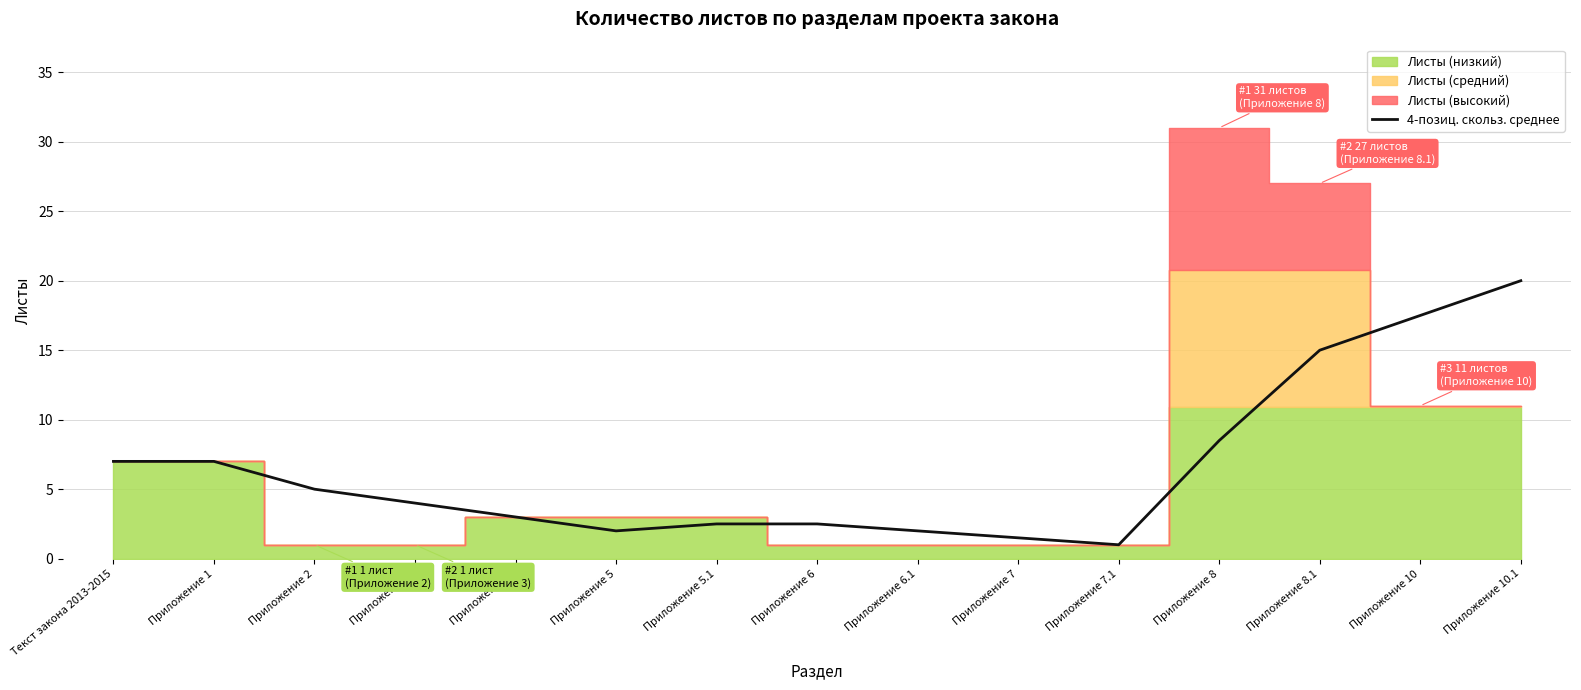

Where does the data first go above 4?

Текст закона 2013-2015